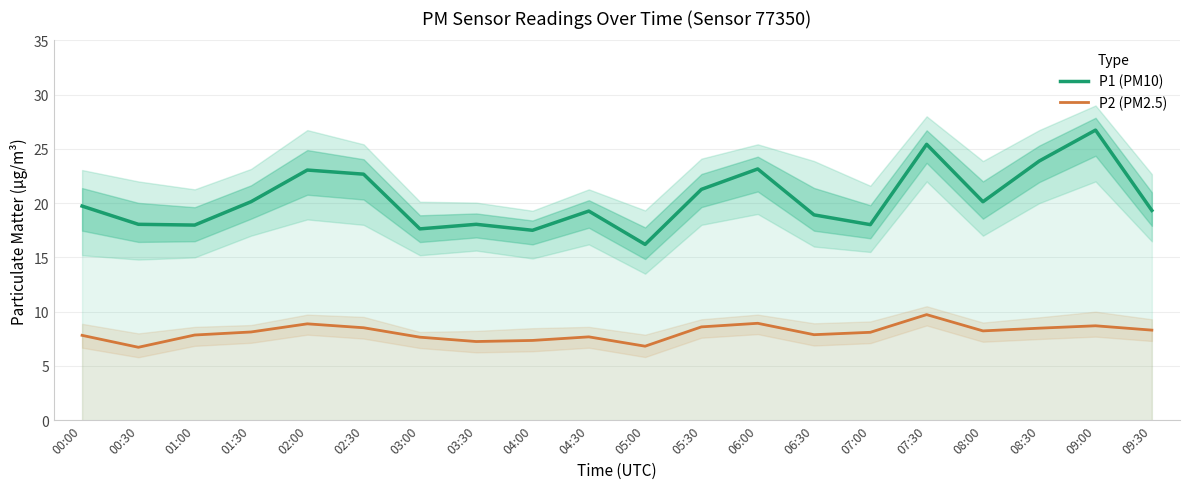

List the series in order of their overall mean, lowest first.

P2 (PM2.5), P1 (PM10)